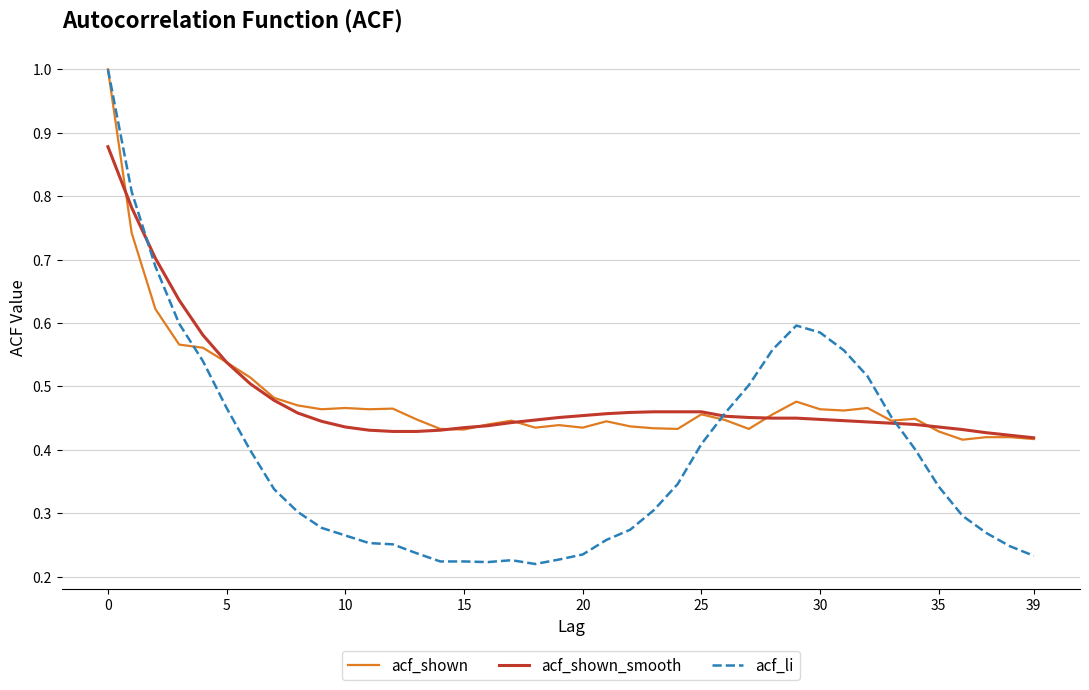

What is the greatest value displayed?

1.0